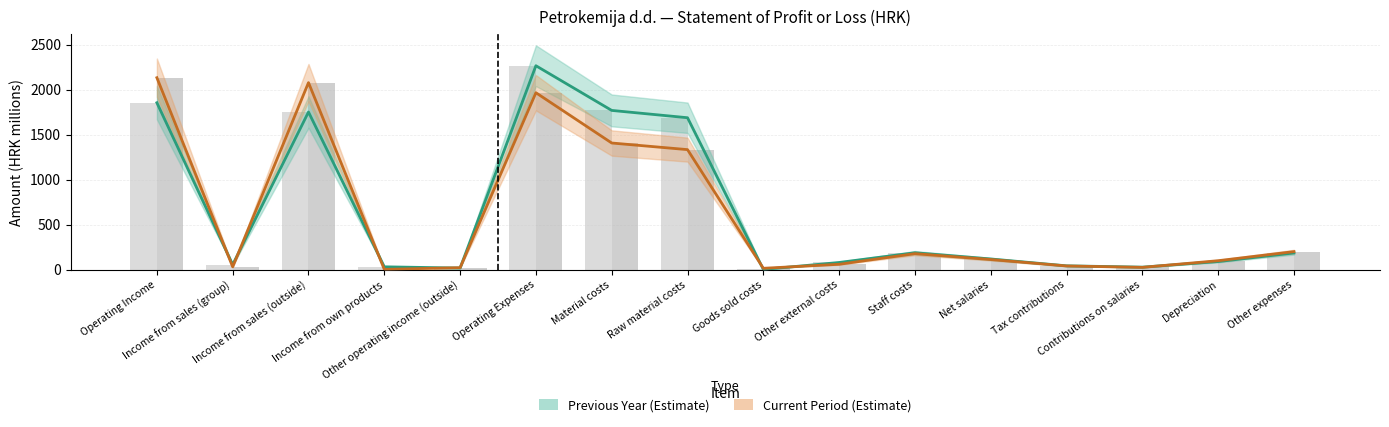

At Tax contributions, list the series in order from largest to smallest.

Previous Year, Current Period